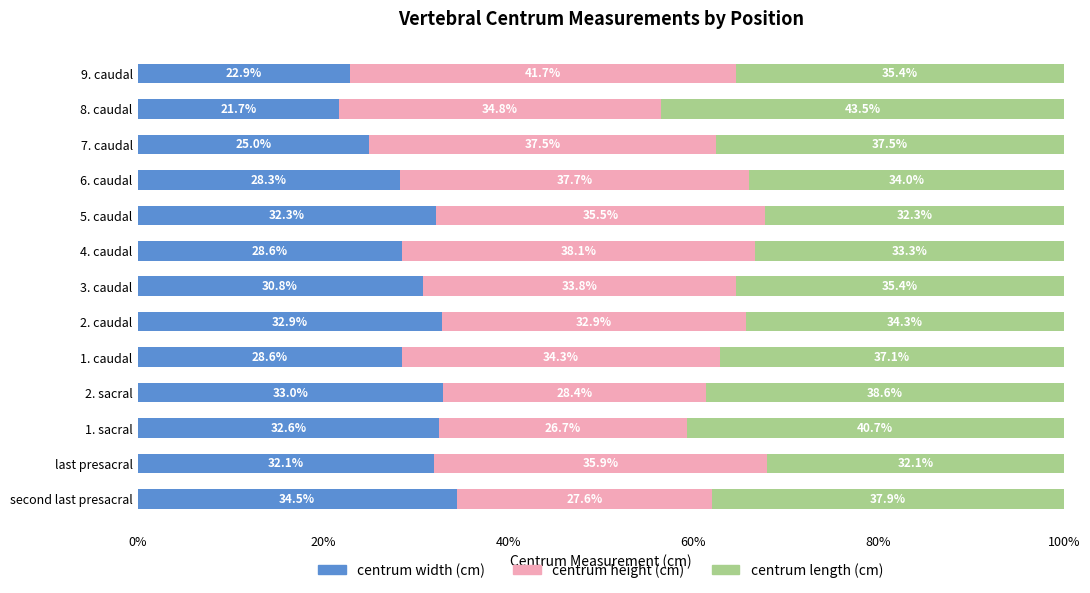

Which category has the highest value in the centrum width (cm) series?

second last presacral